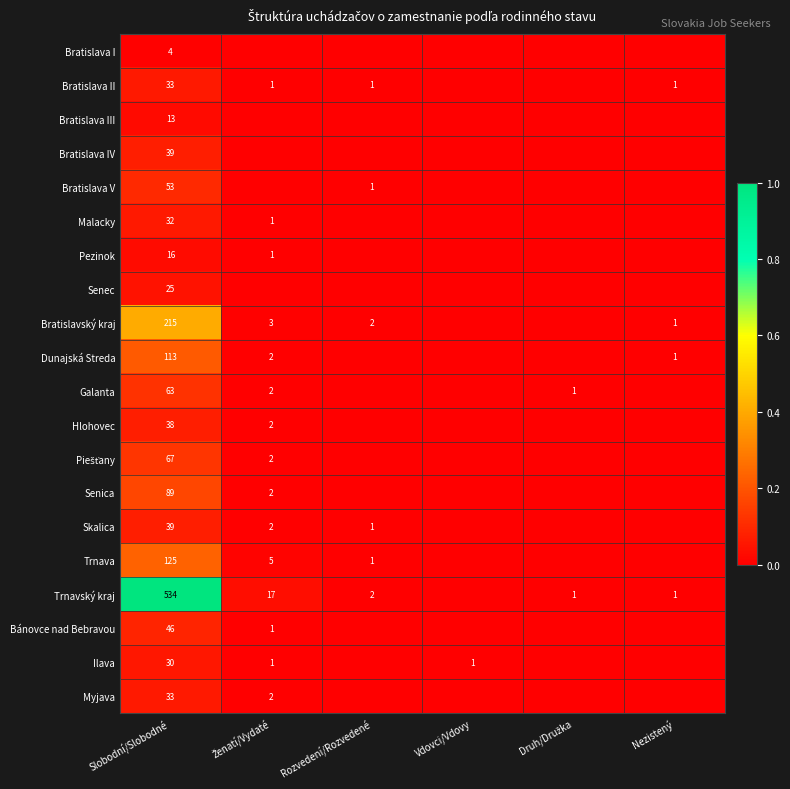

What is the maximum value for Galanta?

0.1